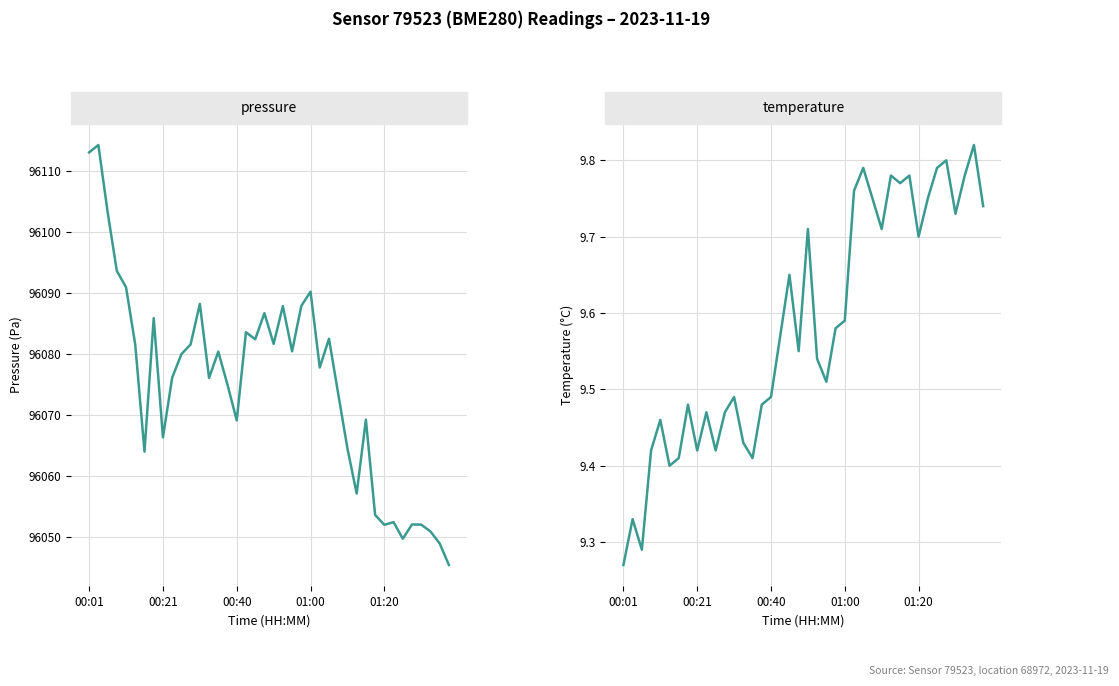

The temperature series shows 12.5 at 6. True or false?

False